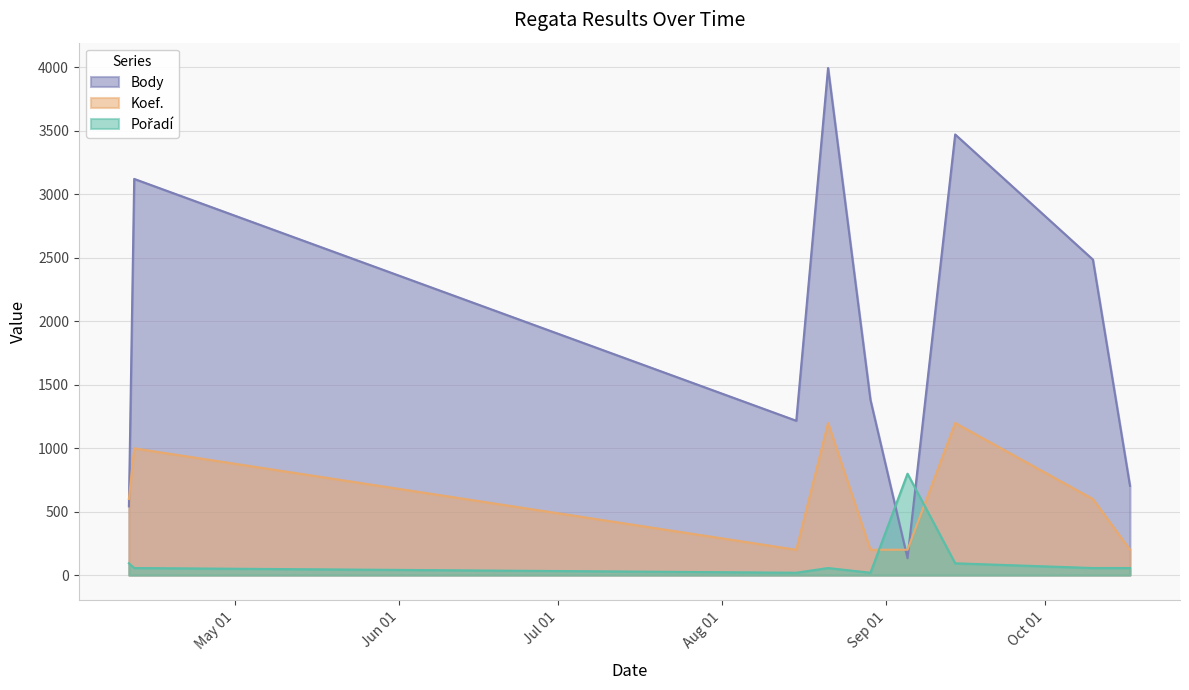

True or false: Body and Koef. intersect in this chart.

True